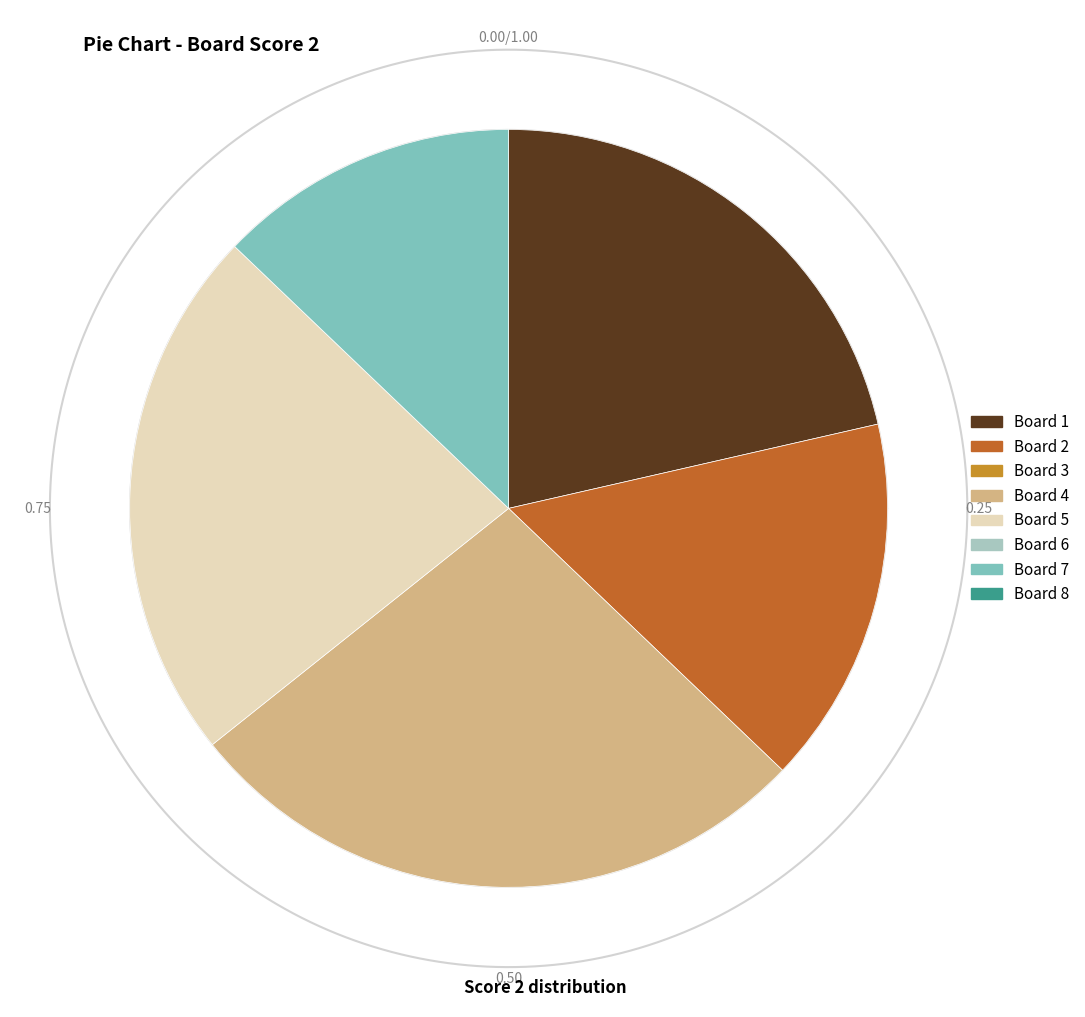

True or false: Board 1 accounts for 21% of the total.

True